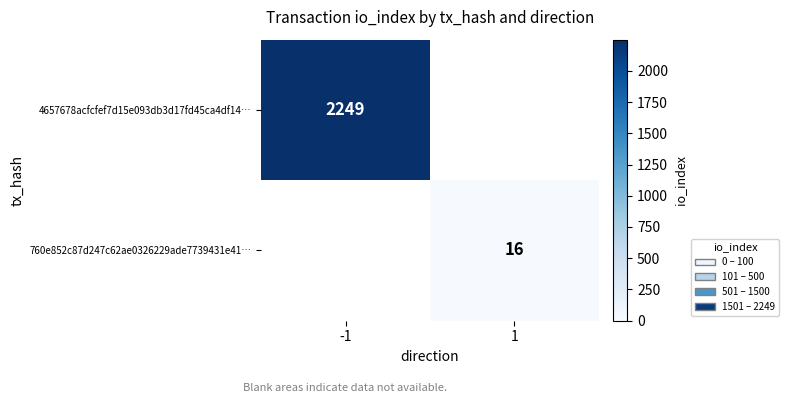

At how many categories does at least one series exceed 2164?

1